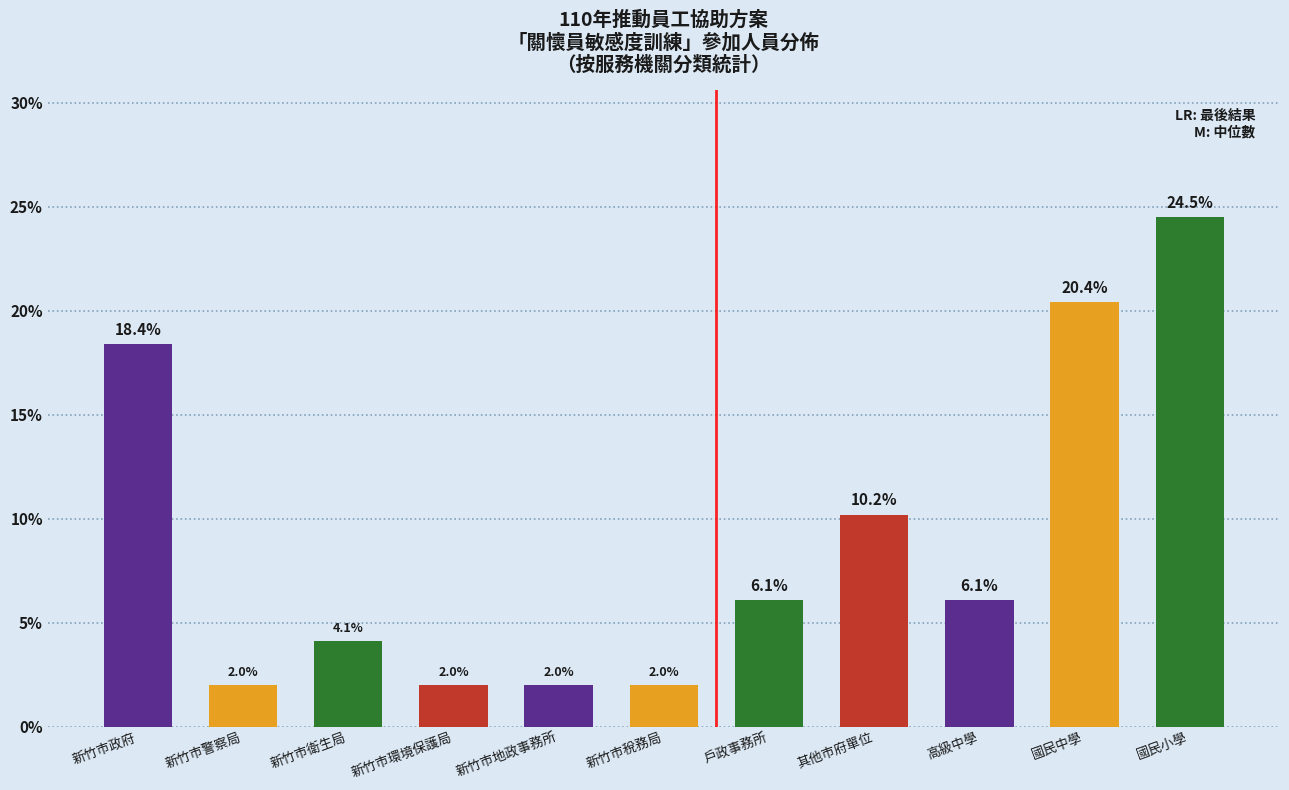

Reading left to right, transcribe all the data shown in this chart.

18.4	2.0	4.1	2.0	2.0	2.0	6.1	10.2	6.1	20.4	24.5